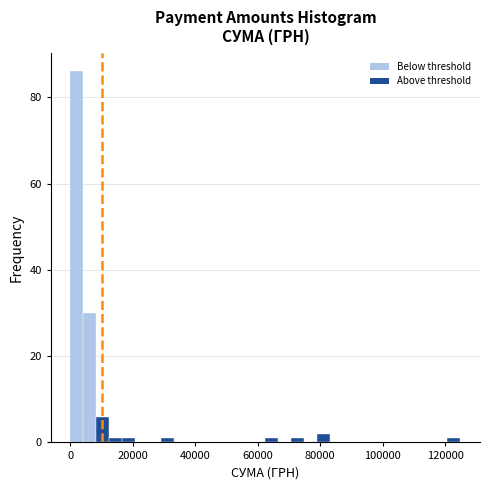

Around what value on the x-axis is the tallest bar? Give the approximate position of its centre, as read against the axis.

2000